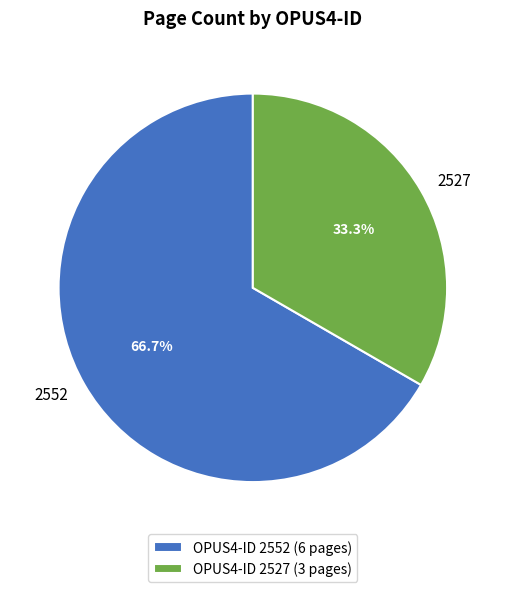

Does any single category account for the majority?

Yes